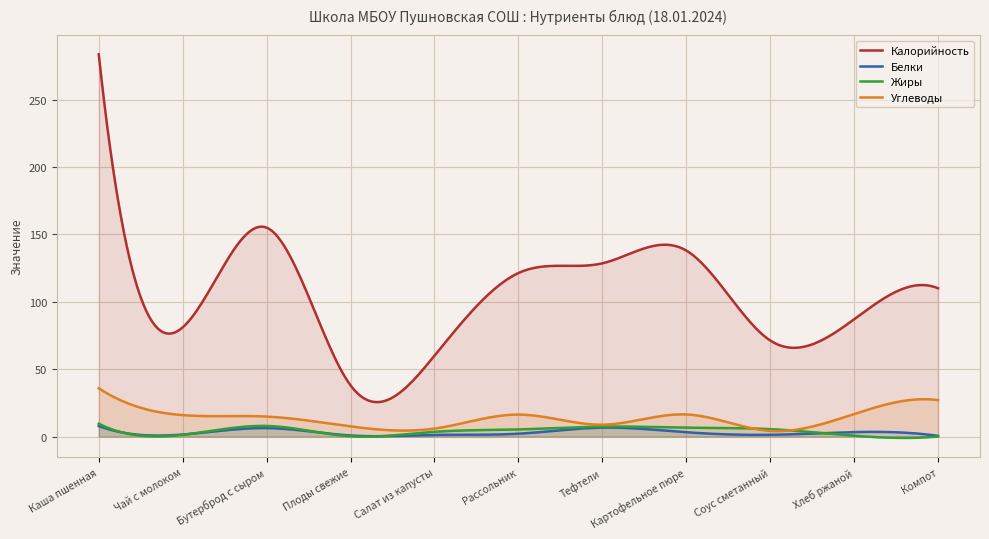

At which label does Углеводы reach its minimum?

Соус сметанный